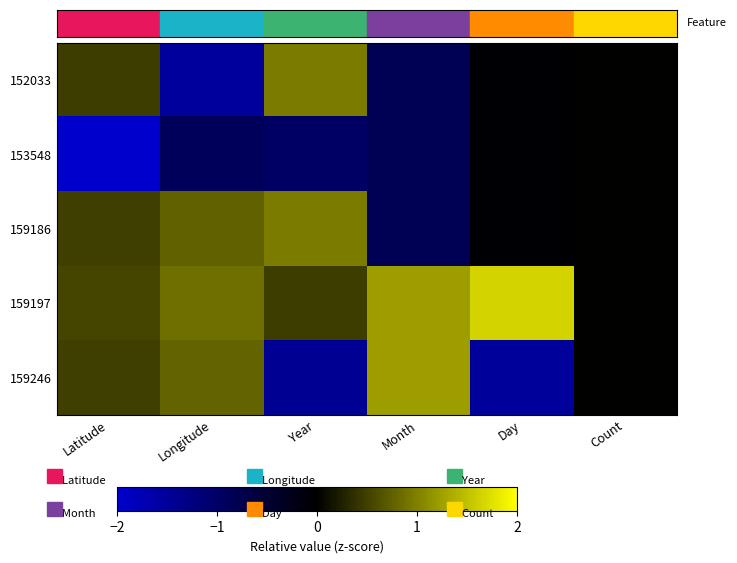

Rank the series at Month from highest to lowest value.

159197, 159246, 152033, 153548, 159186